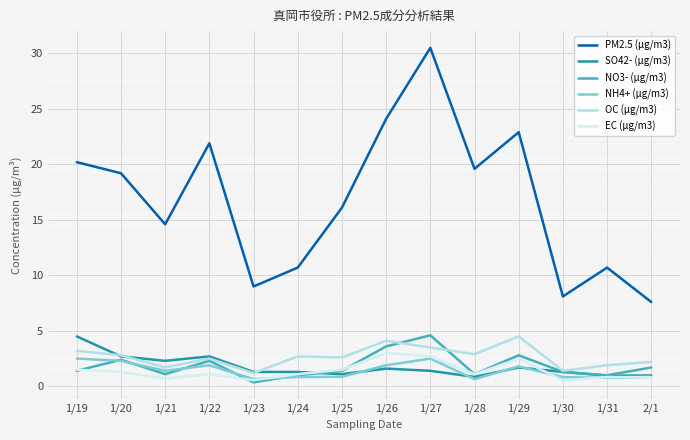

Which series changed the most between 1/21 and 1/26?

PM2.5 (μg/m3)